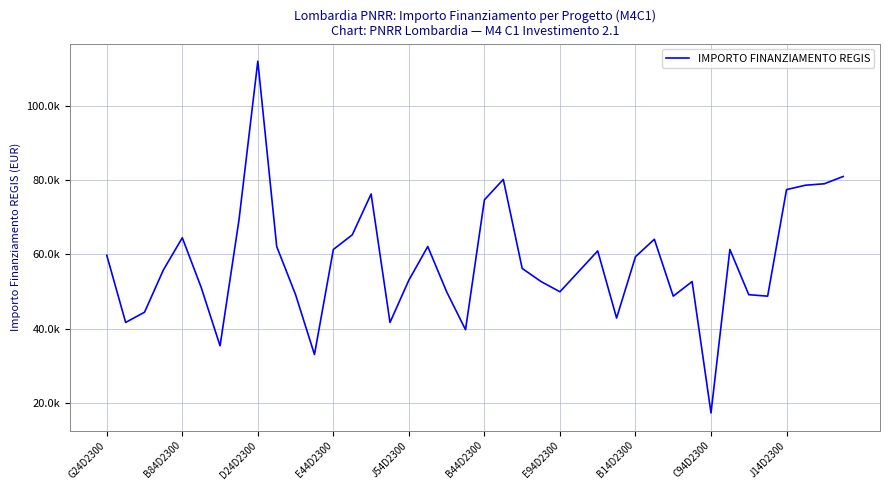

What is the difference between the maximum and minimum values?

94665.7